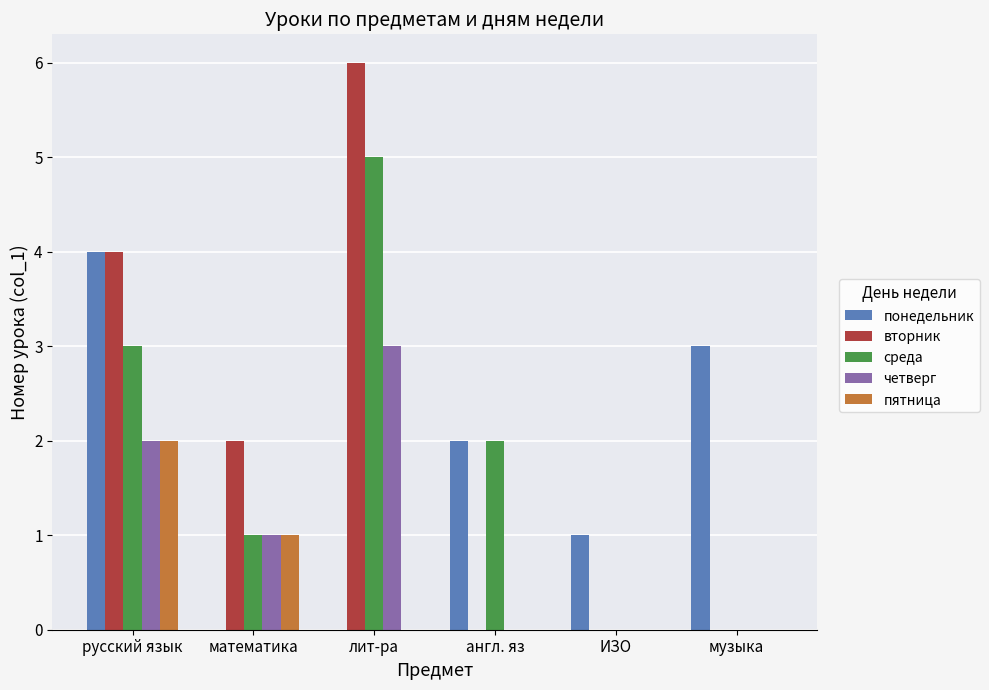

The value of понедельник at математика is 0. True or false?

True